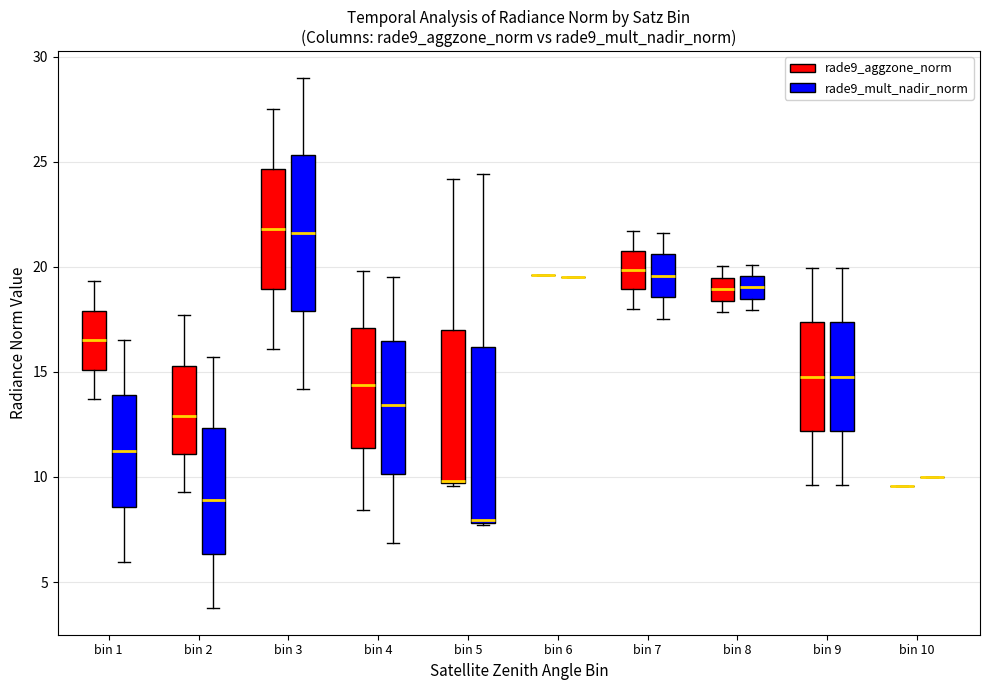

Where does the lower whisker of the box for bin 7 (rade9_mult_nadir_norm) end on the y-axis? The values are not printed on the chart, so give them approximately, as read against the axis.

17.5